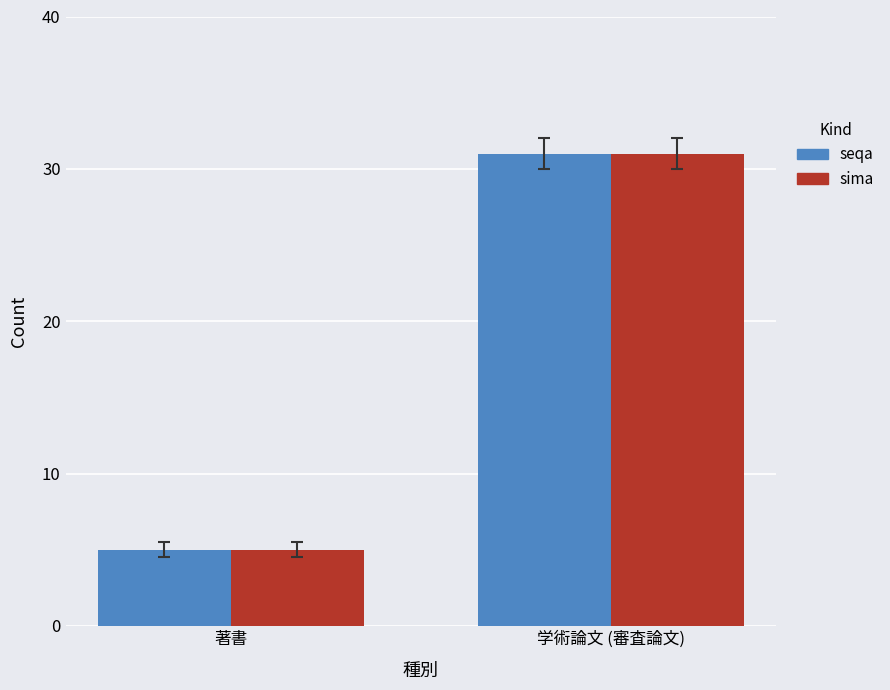

What position from the left is 著書?

1